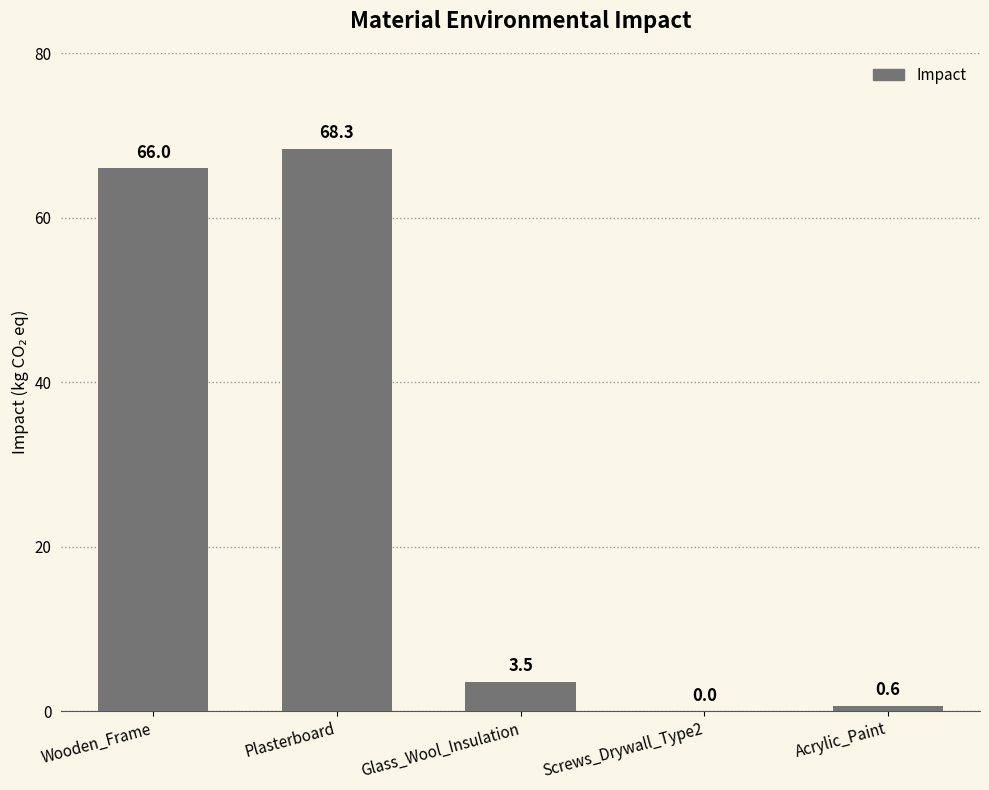

The value at Wooden_Frame is 32.6. True or false?

False